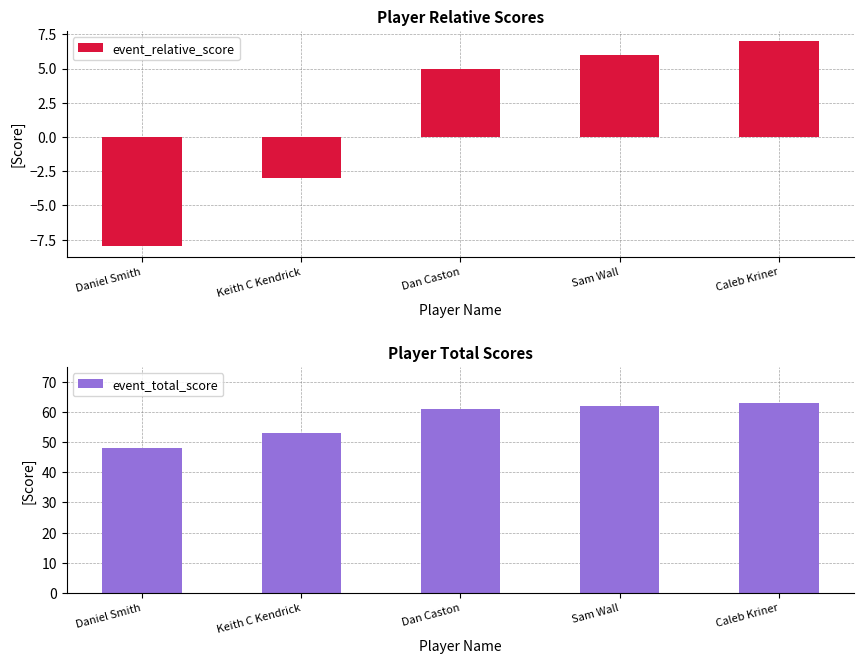

What are all the series names shown in the legend?

event_relative_score, event_total_score